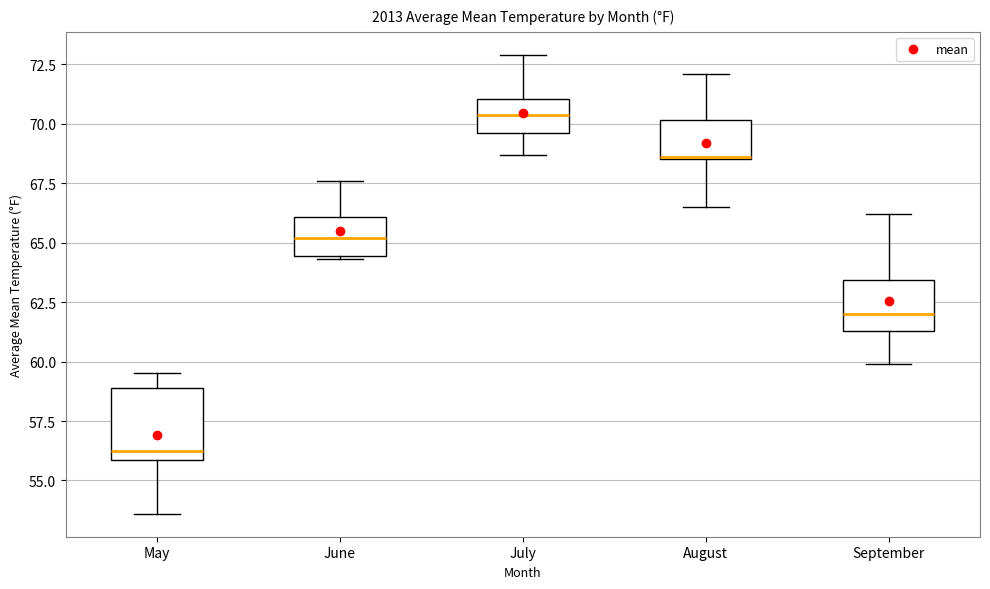

Reading left to right, transcribe this box plot: for each box, give where its median line is, the range the box spans, and where its two whiskers end, as read against the y-axis. The values are not printed on the chart, so give them approximately, as read against the axis.

May: median 56.5, box 56.0 to 59.0, whiskers 53.5 to 59.5
June: median 65.0, box 64.5 to 66.0, whiskers 64.5 to 67.5
July: median 70.5, box 69.5 to 71.0, whiskers 68.5 to 73.0
August: median 68.5, box 68.5 to 70.0, whiskers 66.5 to 72.0
September: median 62.0, box 61.5 to 63.5, whiskers 60.0 to 66.0